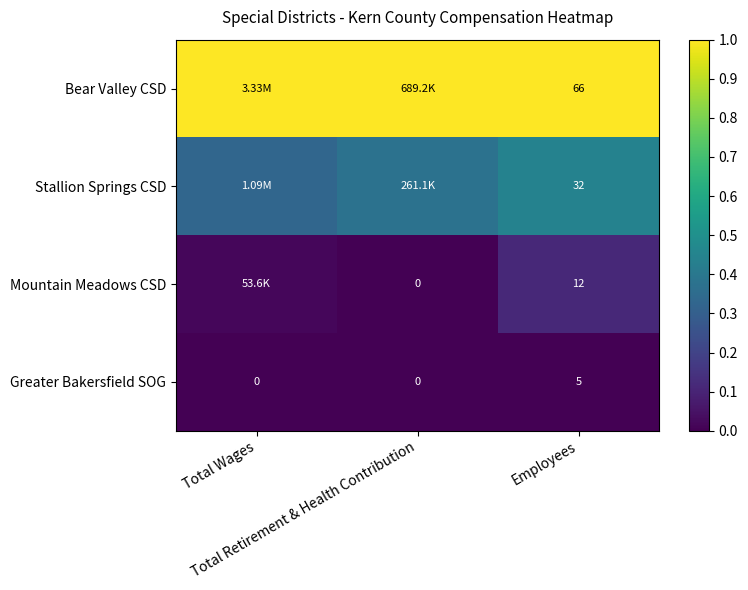

Is the value of Greater Bakersfield SOG at Total Retirement & Health Contribution greater than the value of Bear Valley CSD at Employees?

No